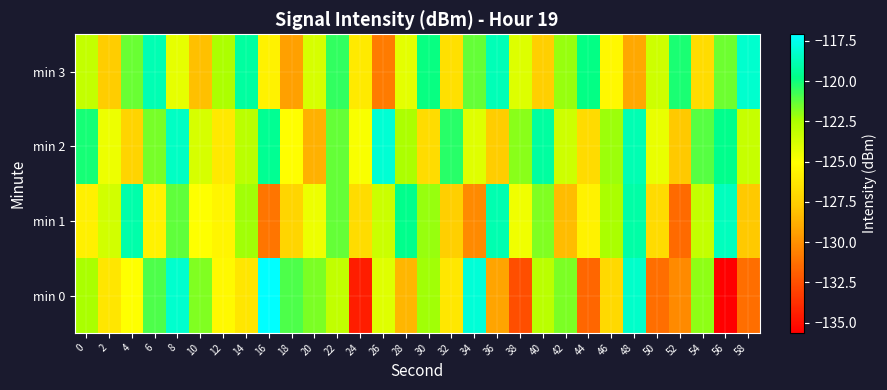

Rank the series by their average value, from lowest to highest.

min 0, min 1, min 3, min 2